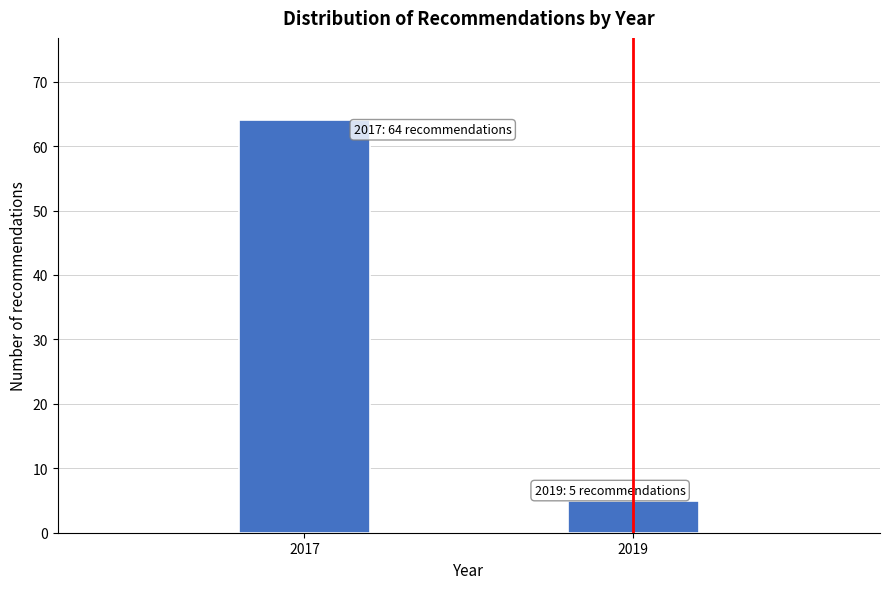

Reading left to right, extract all data points from this chart.

2017=64	2019=5